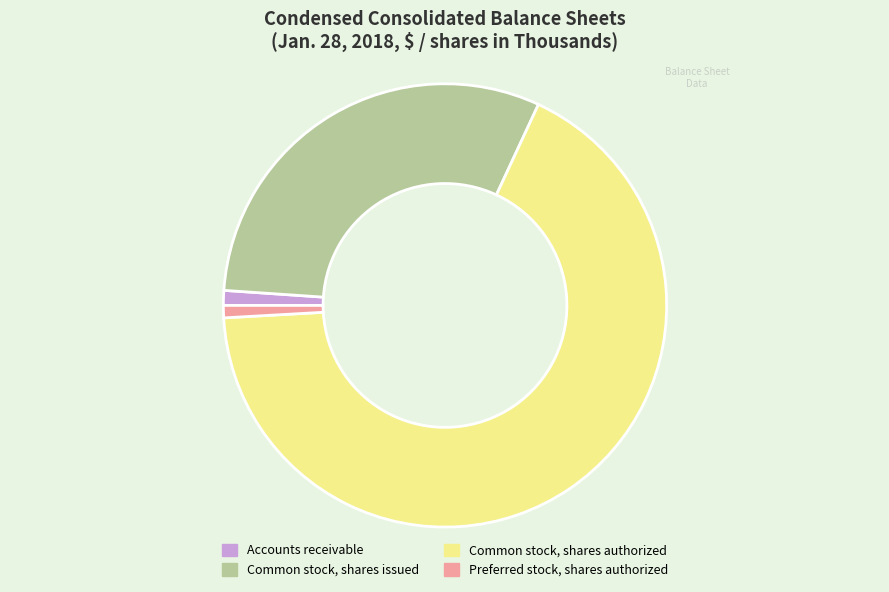

What is the ratio of the value at Common stock, shares issued to the value at Common stock, shares authorized?

0.5